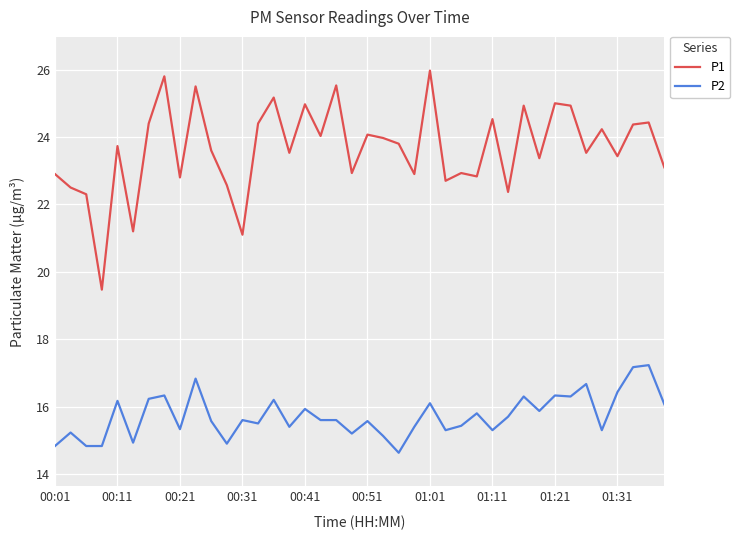

What is the maximum value for P1?

26.0